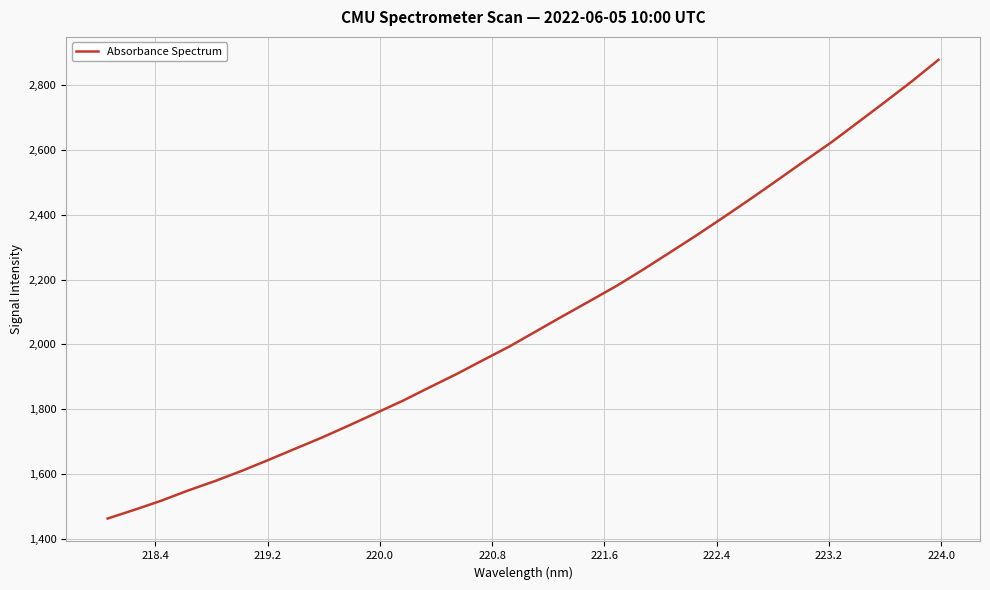

How many values are below 2041?

16